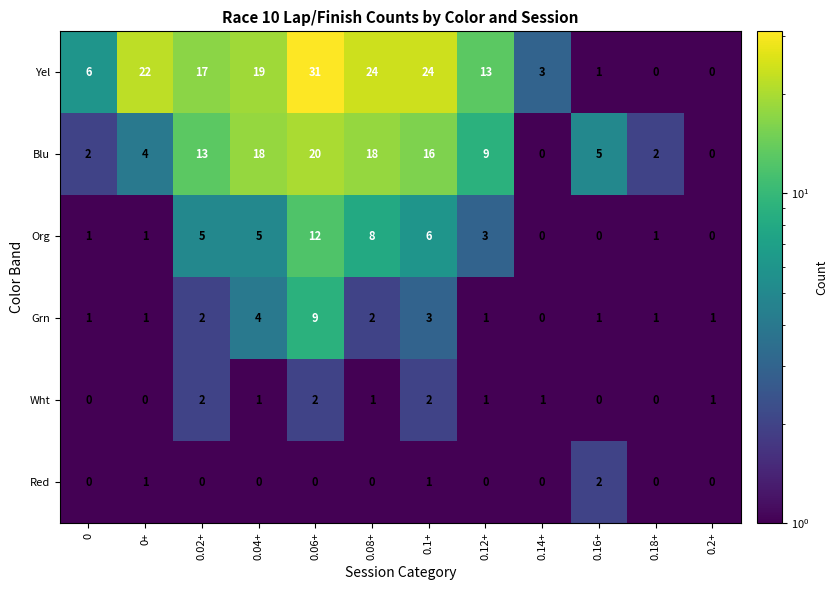

How many distinct data groups are displayed?

6